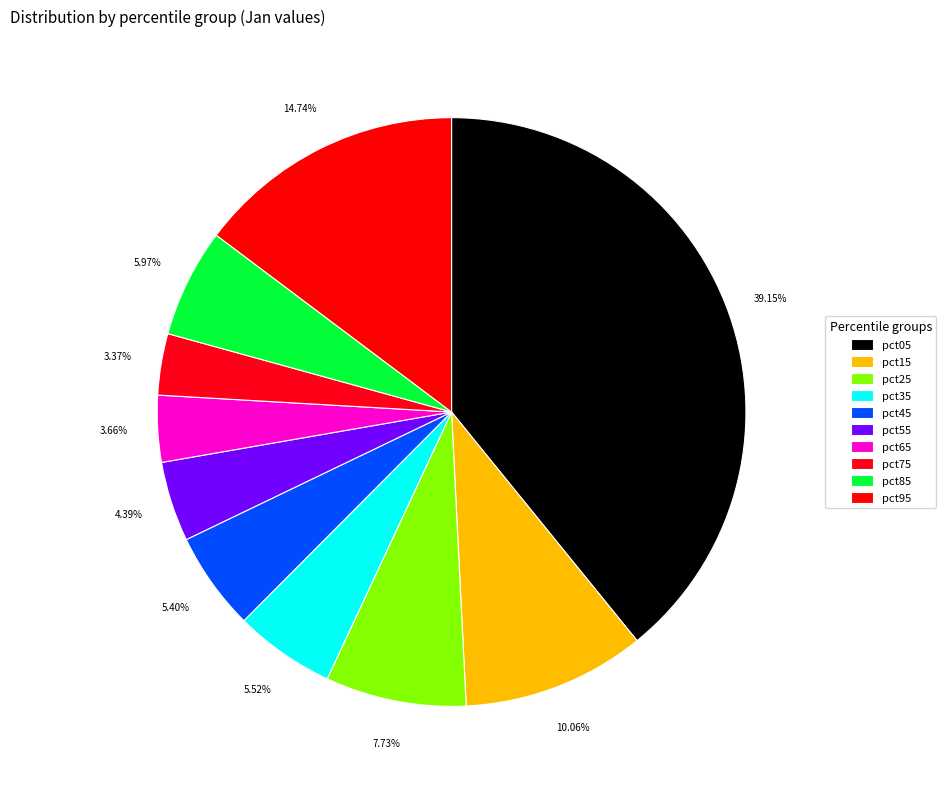

Rank the categories by value from highest to lowest.

pct05, pct95, pct15, pct25, pct85, pct35, pct45, pct55, pct65, pct75